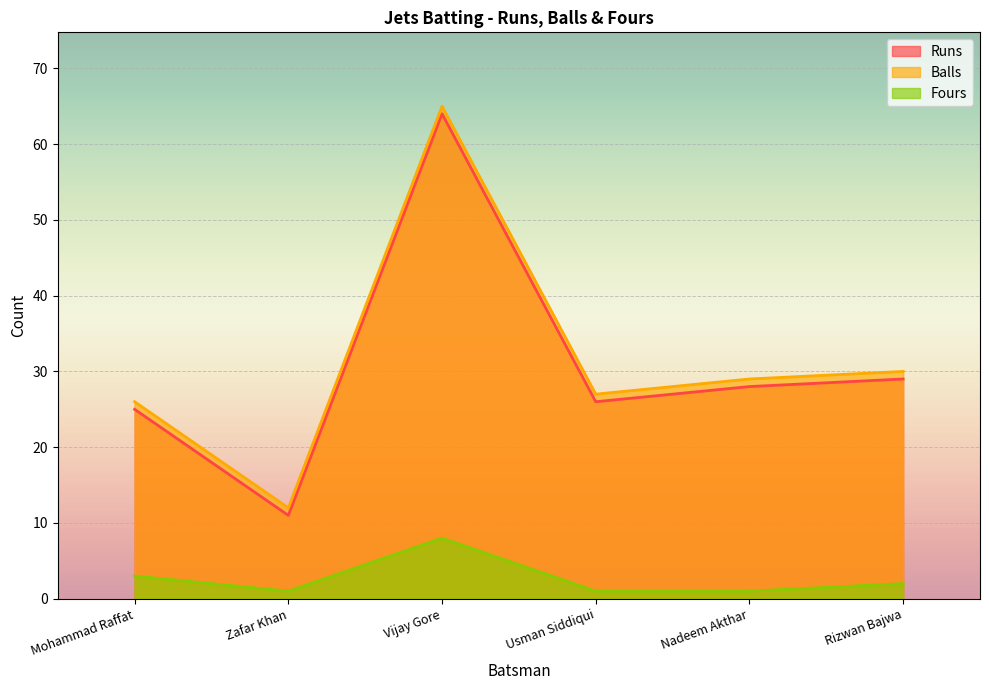

At Mohammad Raffat, list the series in order from smallest to largest.

Fours, Runs, Balls